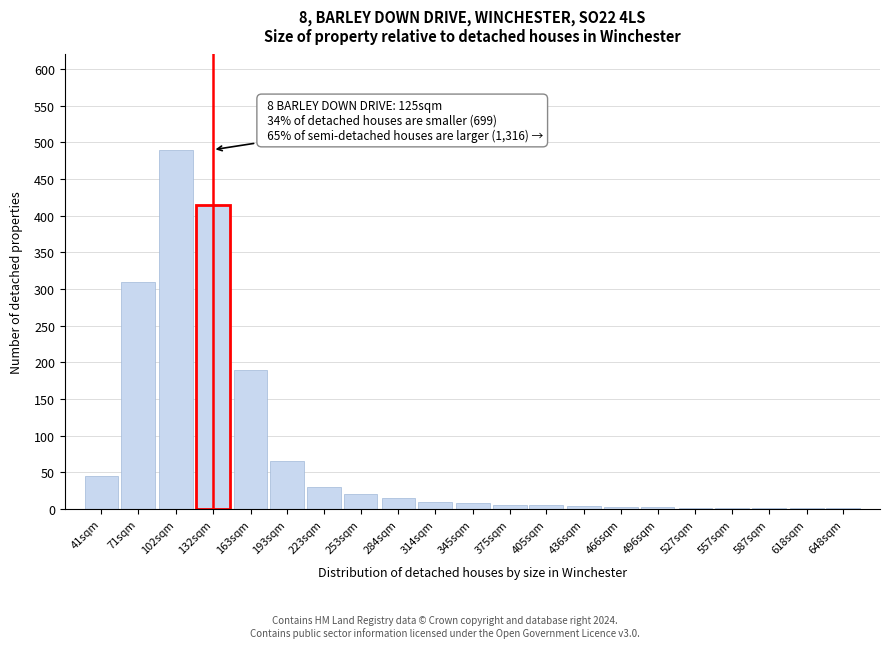

What is the change in value from 102sqm to 253sqm?

-470